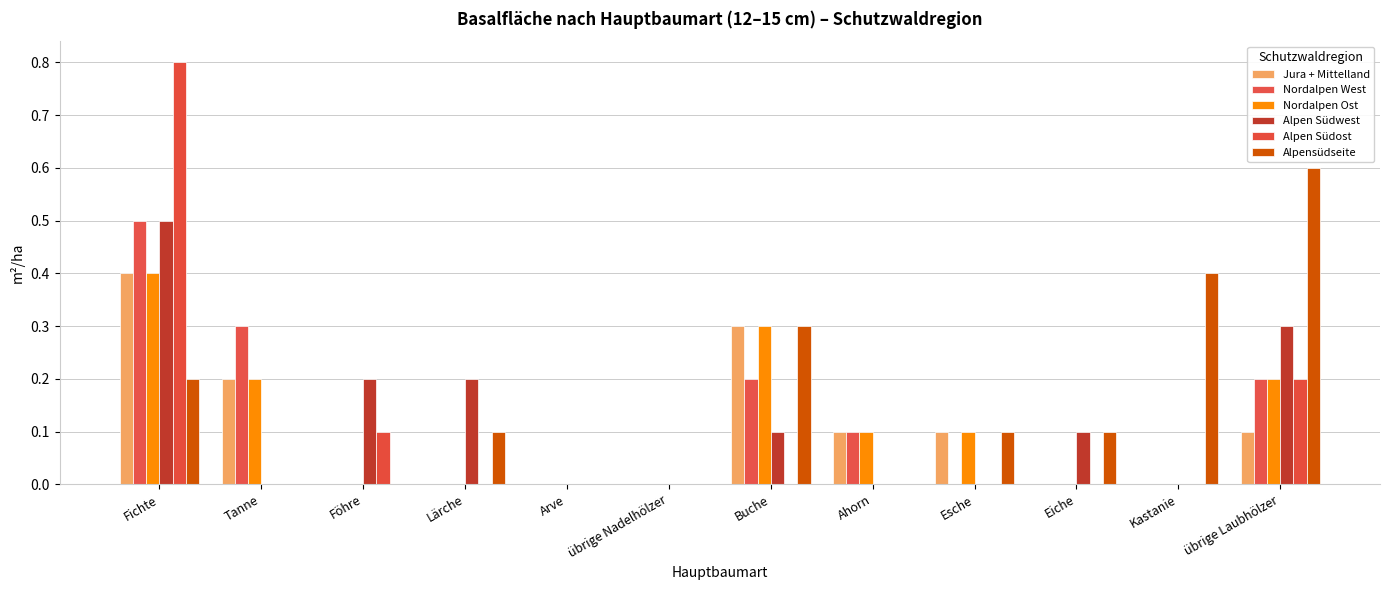

At which label is Alpen Südwest closest to 0?

Tanne